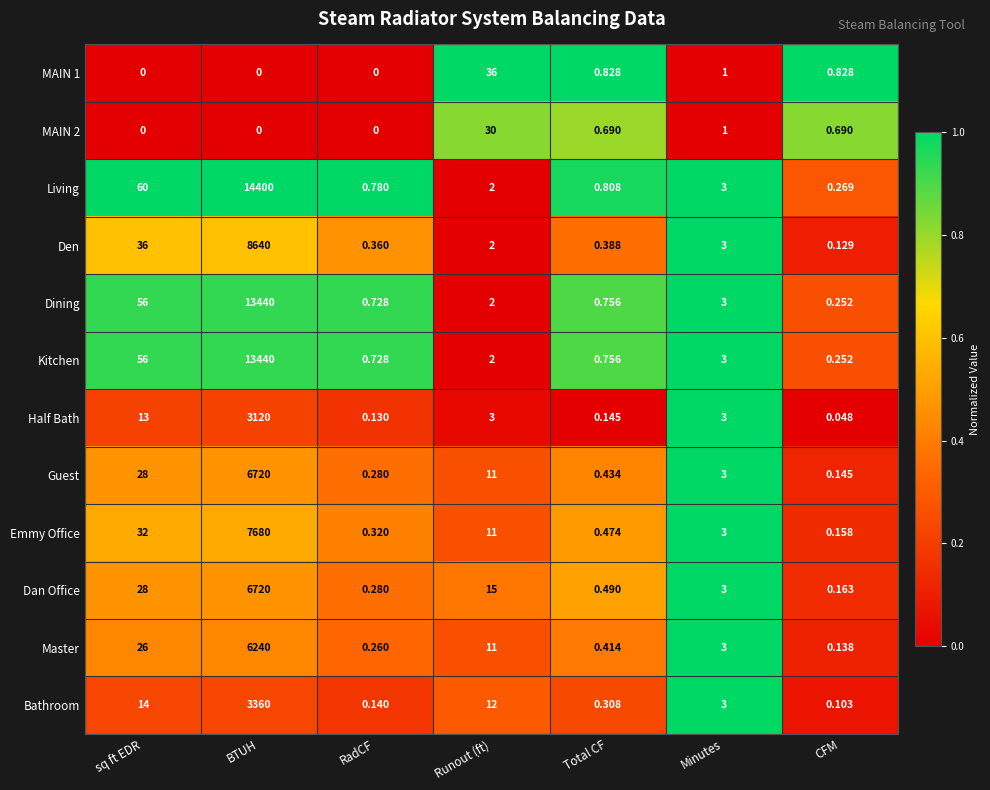

Which series has the widest spread of values?

Living